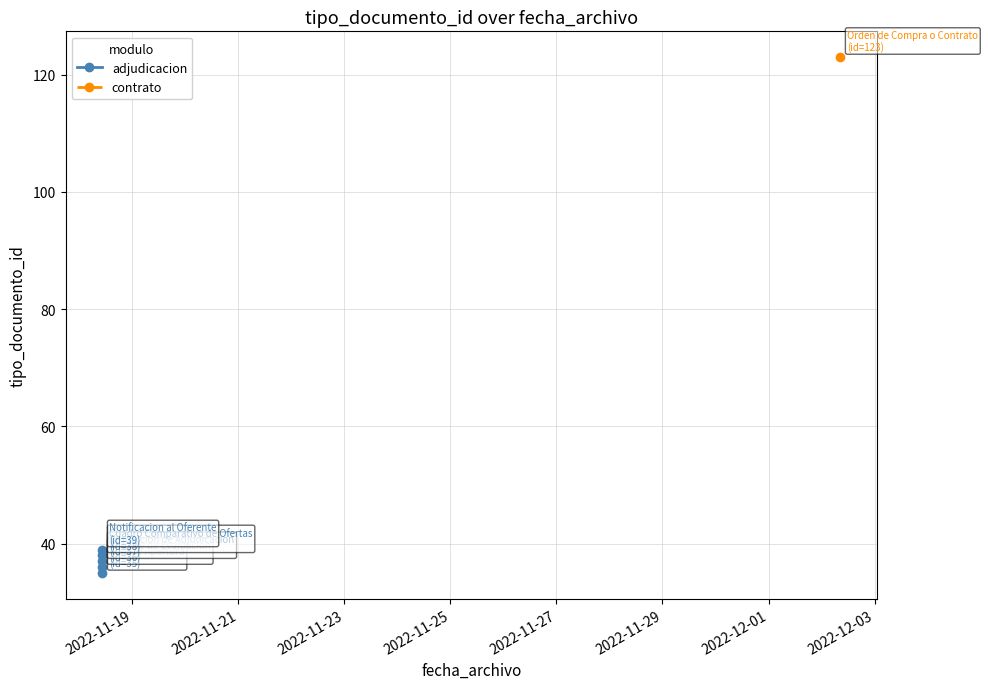

What is the value of the 3rd point from the left?

37